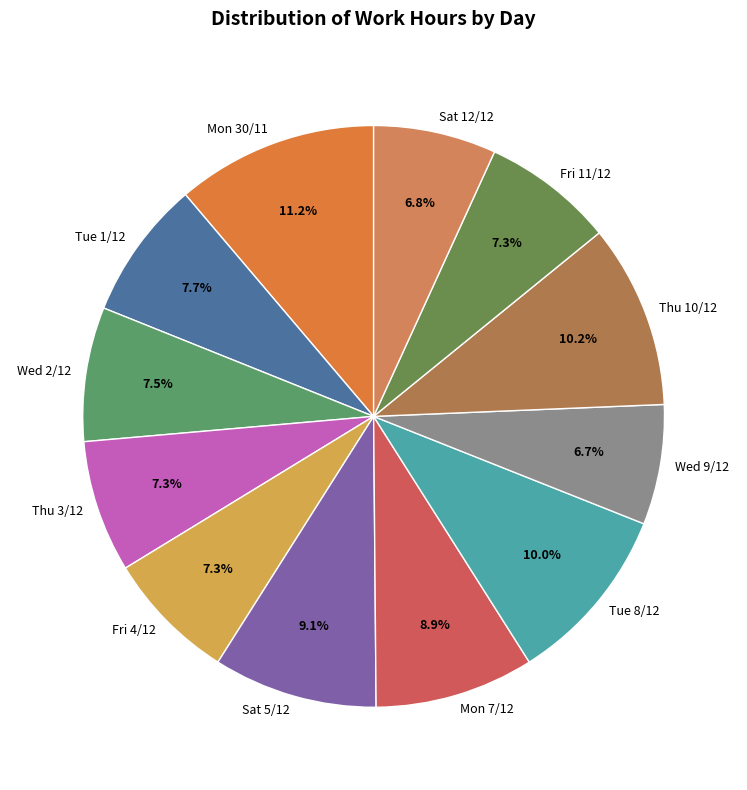

Does any single category account for the majority?

No